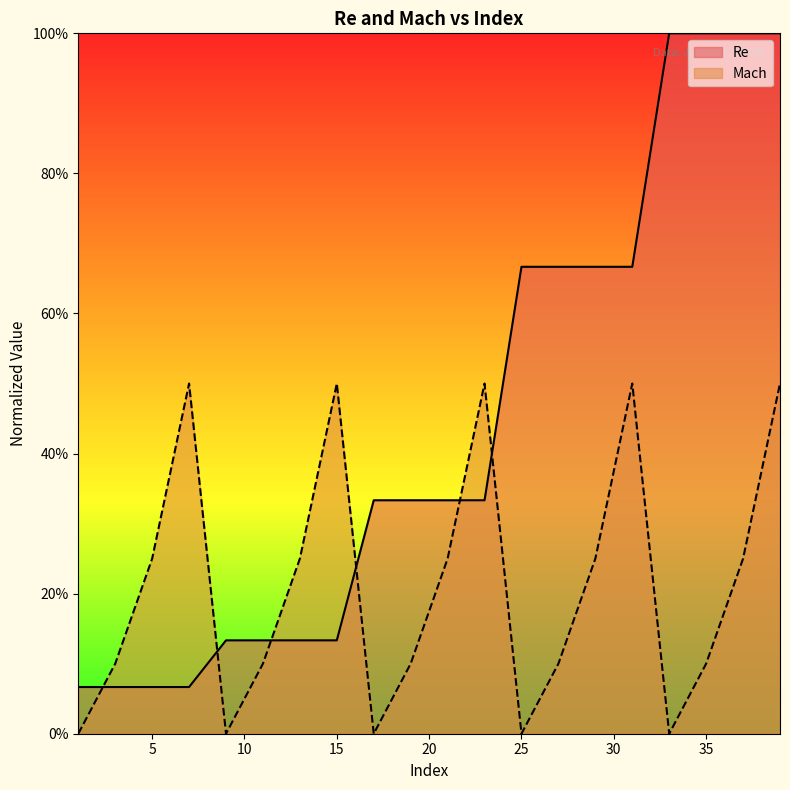

At which category is the sum across all series the highest?

39